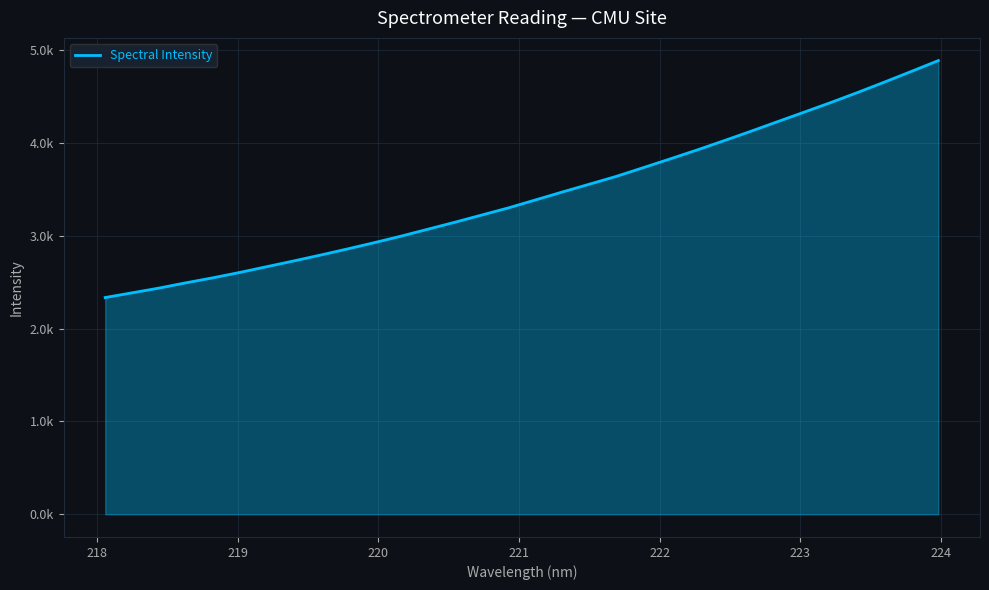

Is this an area chart (filled region under the line)?

Yes